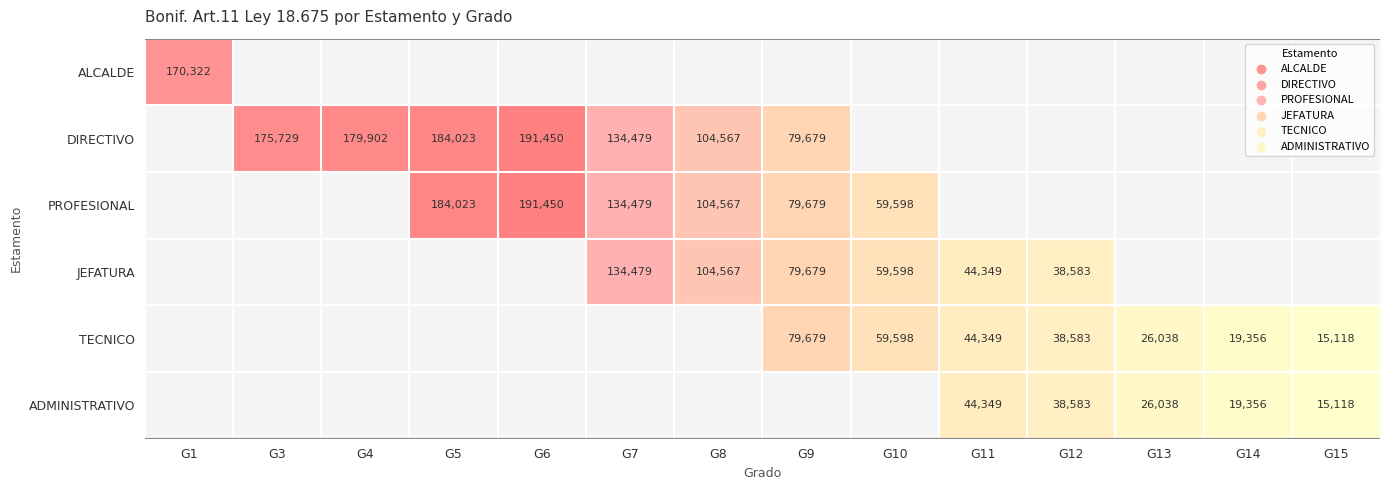

What is the greatest value displayed?

191450.0